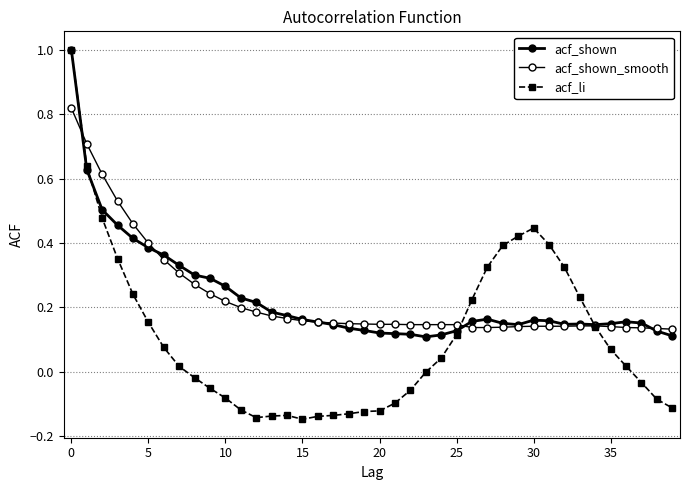

How many lines are shown in the chart?

3